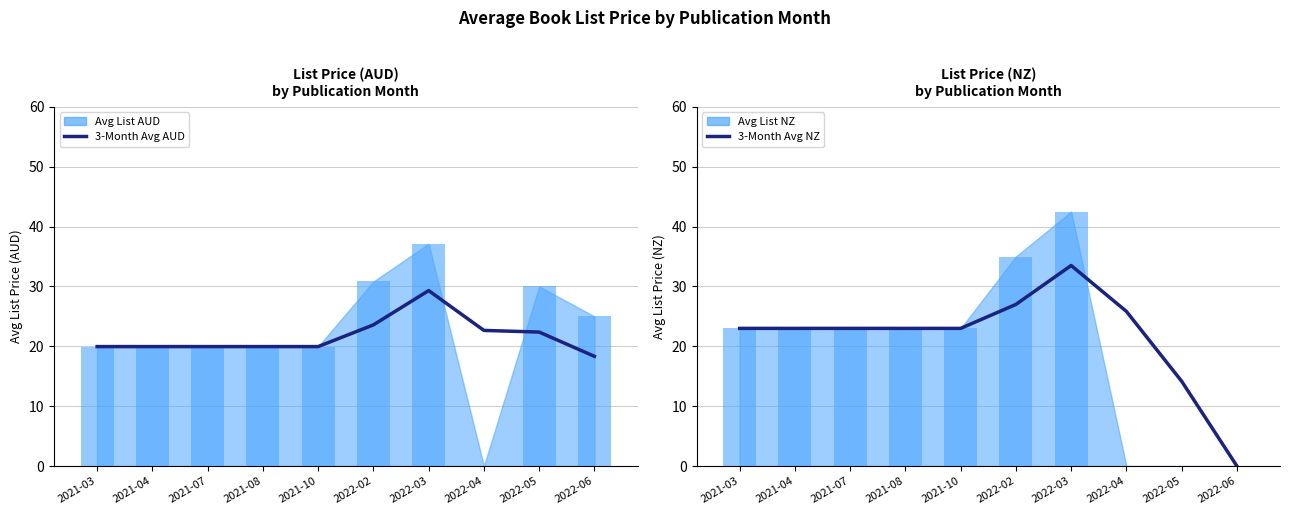

Is it true that 3-Month Avg AUD equals 31.3 at 2021-04?

False